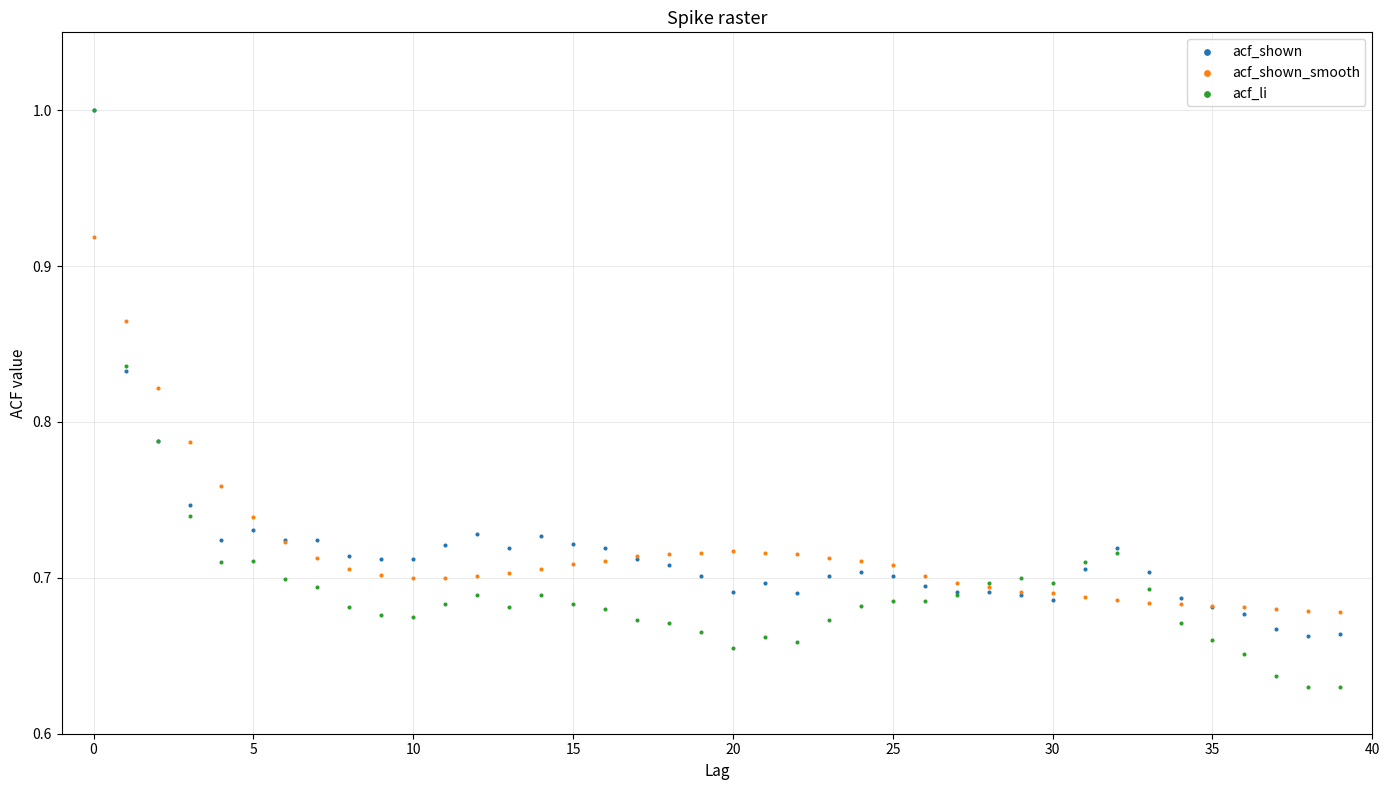

What are all the series names shown in the legend?

acf_shown, acf_shown_smooth, acf_li